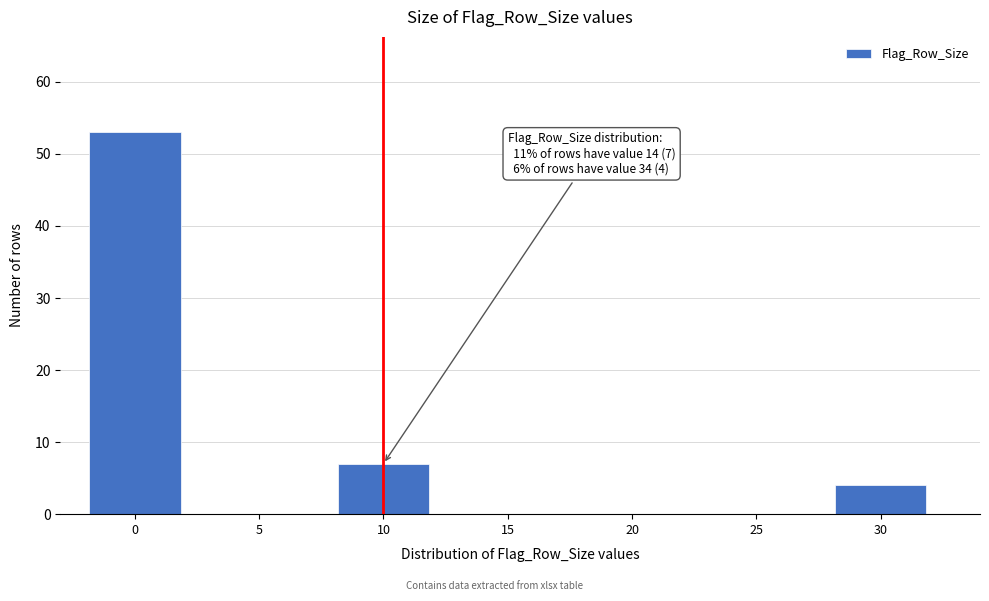

Reading left to right, list all the values displayed in this chart.

0=53	5=0	10=7	15=0	20=0	25=0	30=4